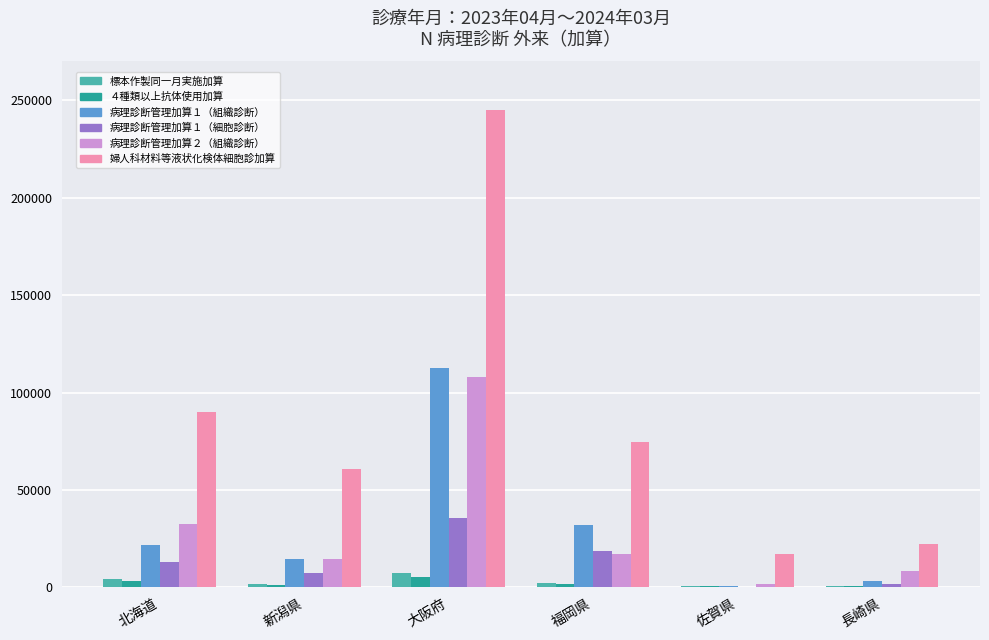

Between 新潟県 and 大阪府, which series saw the biggest shift?

婦人科材料等液状化検体細胞診加算